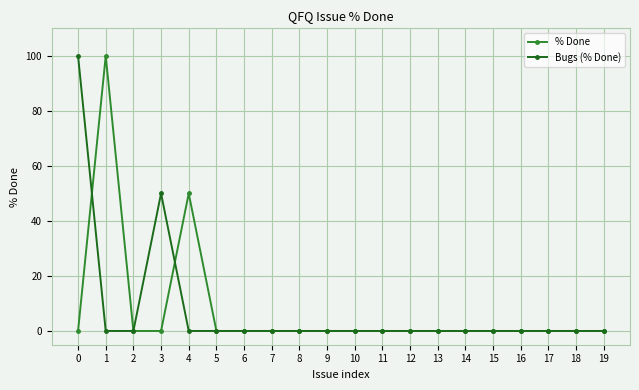

True or false: % Done has a value of -55 at 2.

False